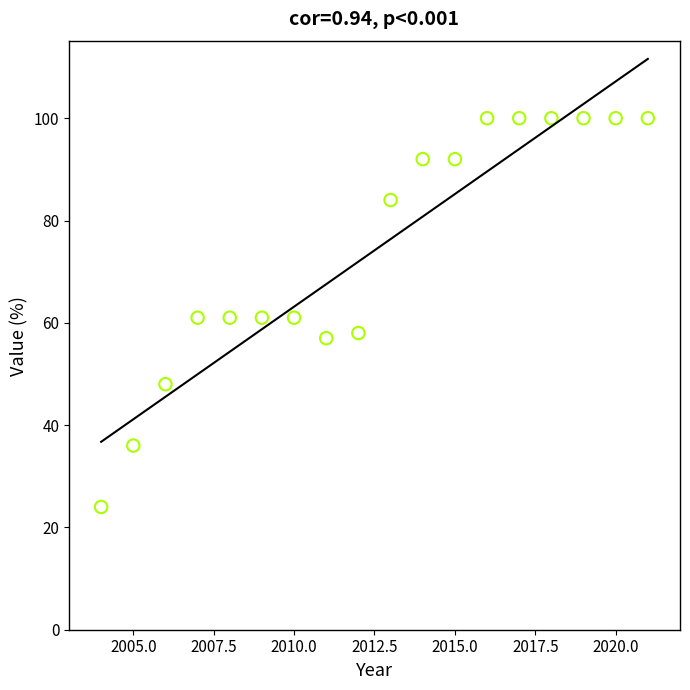

What is the range of Y values (max minus min)?

76